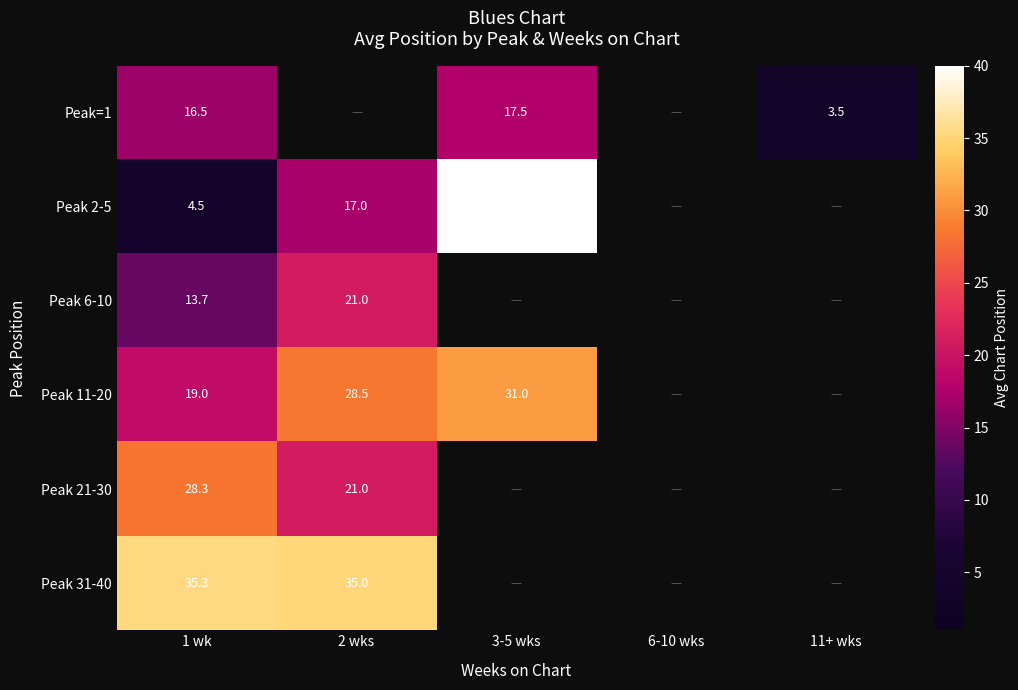

At 1 wk, list the series in order from largest to smallest.

Peak 31-40, Peak 21-30, Peak 11-20, Peak=1, Peak 6-10, Peak 2-5